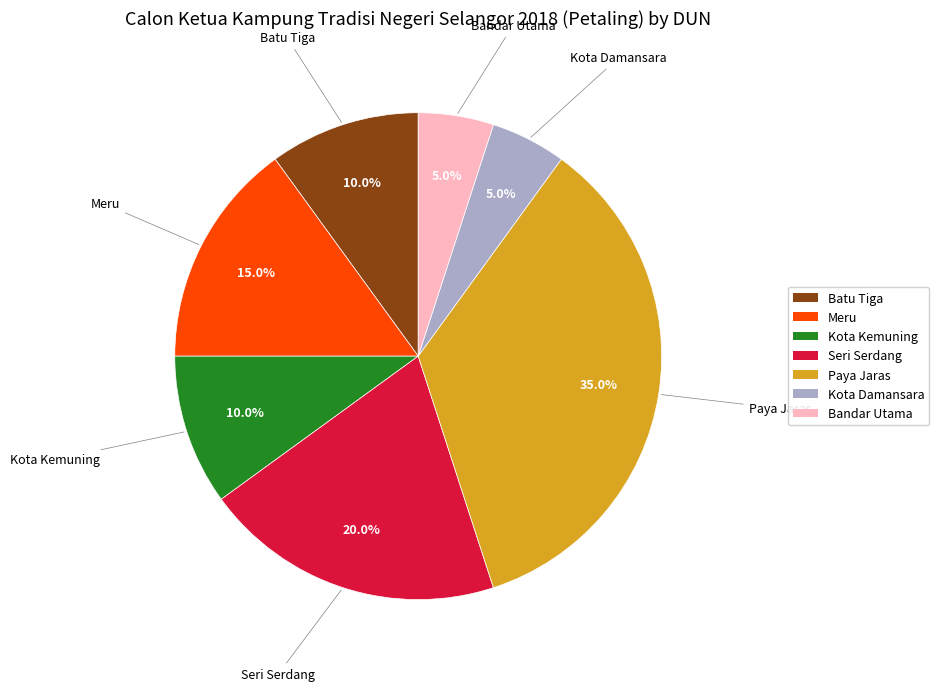

Does Meru account for over 50% of the chart?

No